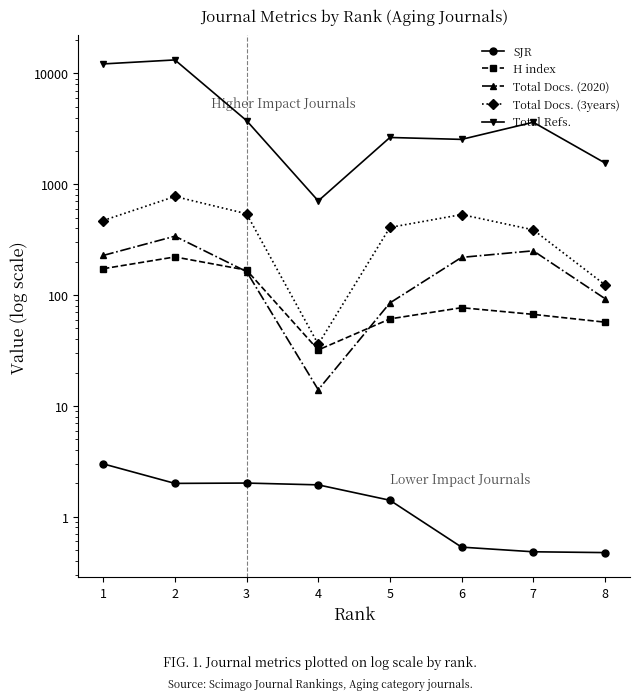

Where is the first local maximum for SJR?

3